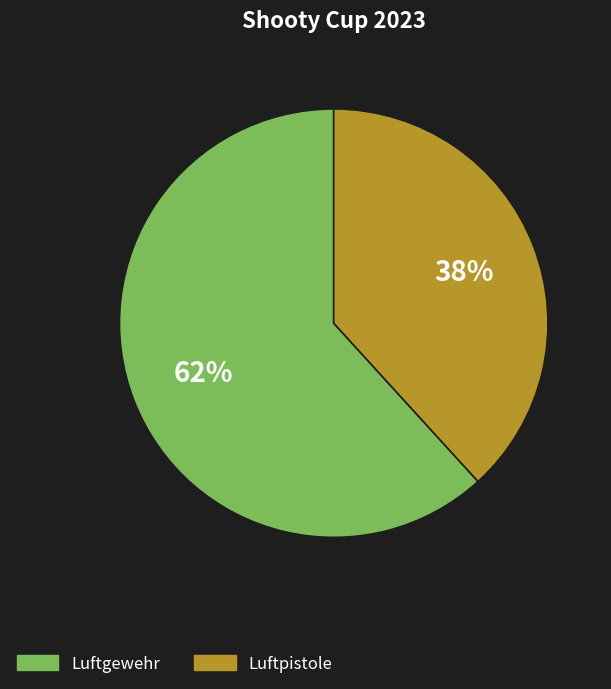

Combined, do Luftpistole and Luftgewehr account for over 50%?

Yes